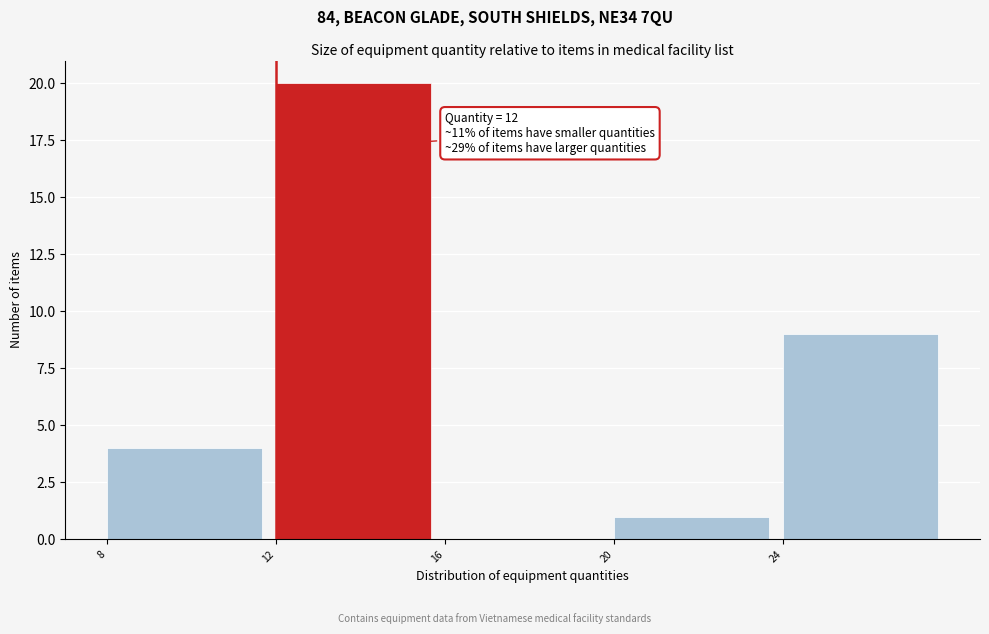

Over which range of the x-axis is the bar tallest?

12 to 16